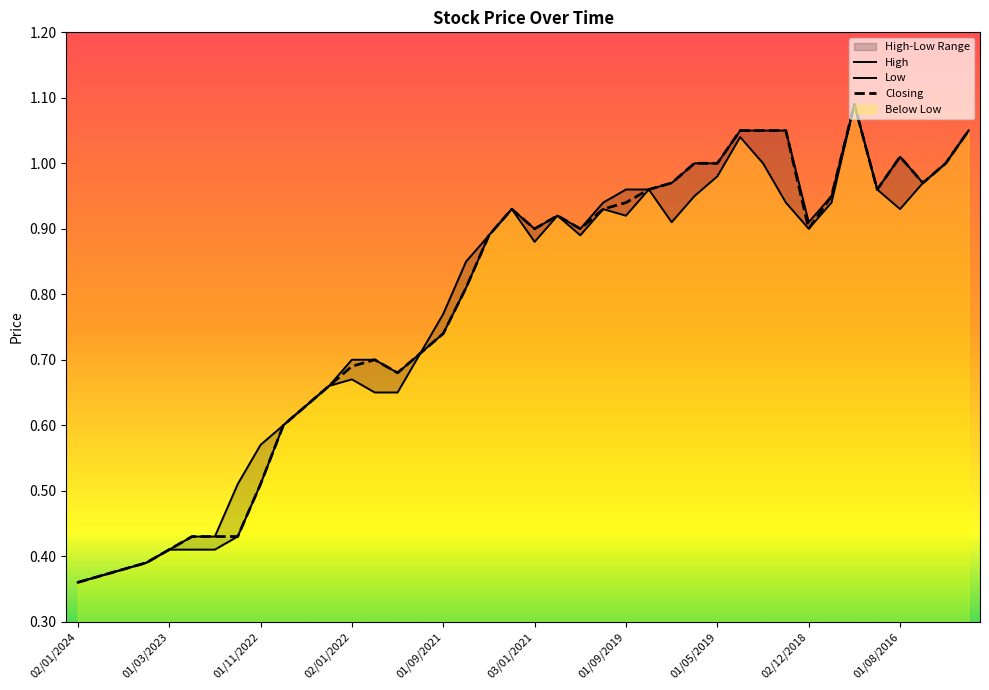

In Closing, how many points are higher than both neighbors (excluding endpoints)?

5